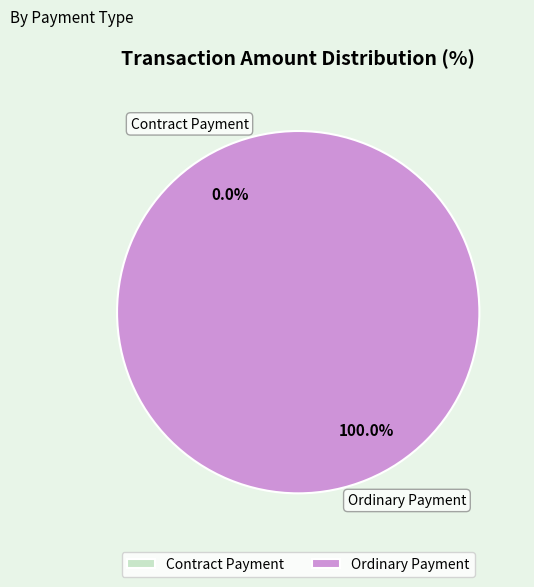

The Contract Payment slice represents 0% of the pie. True or false?

True